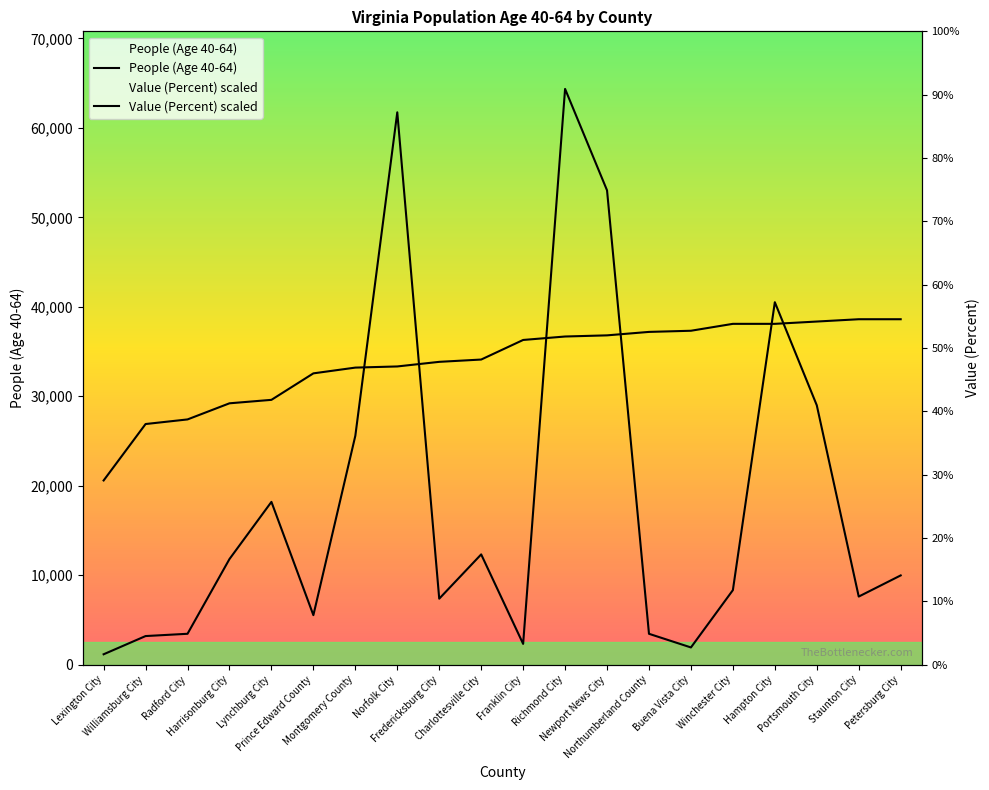

Which category has the lowest value across all series?

Lexington City